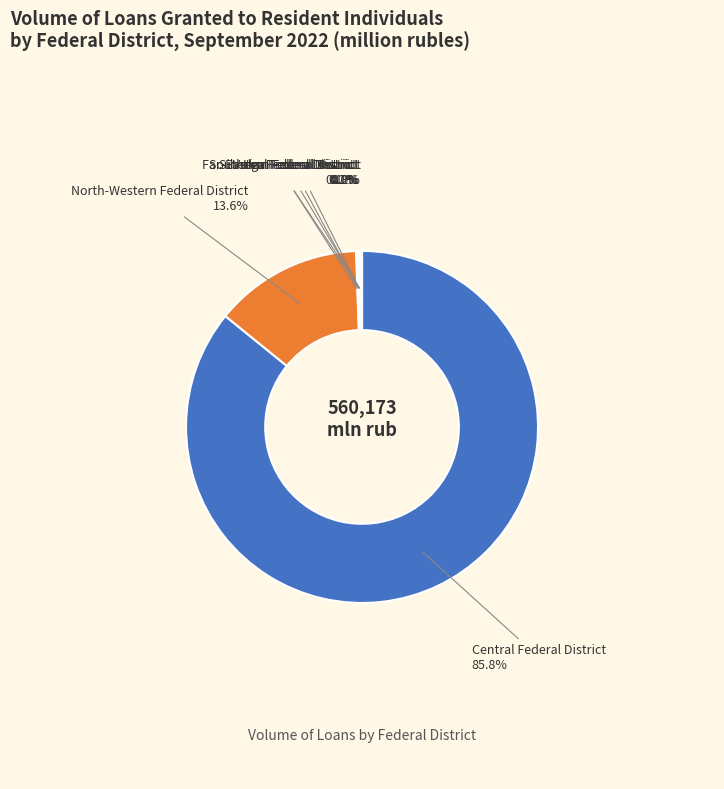

Is there a majority slice in this chart?

Yes